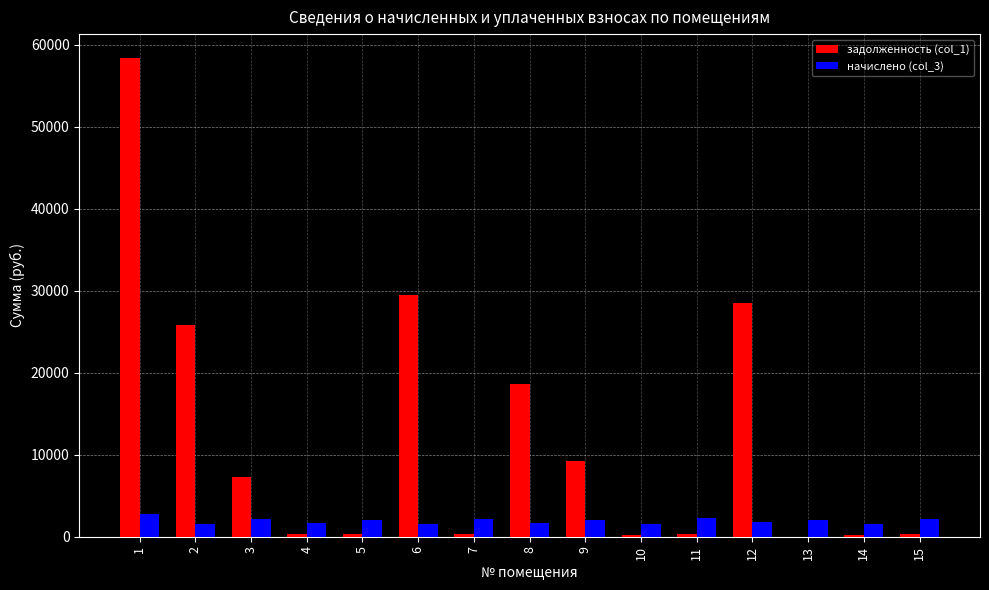

The value of начислено (col_3) at 10 is 1524.1. True or false?

True